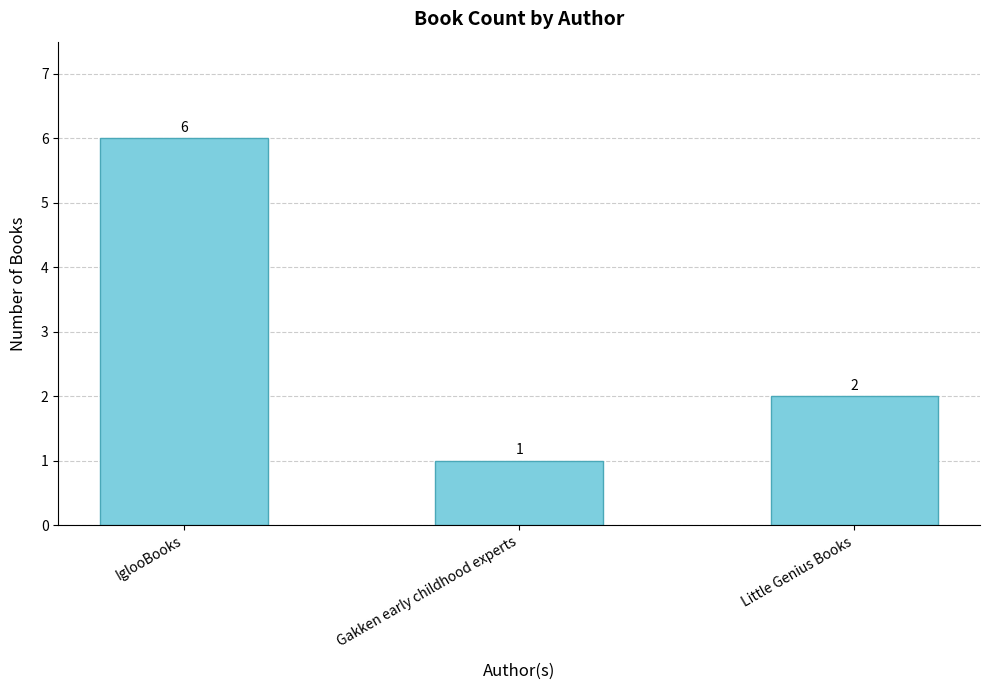

What is the difference between the maximum and minimum values?

5